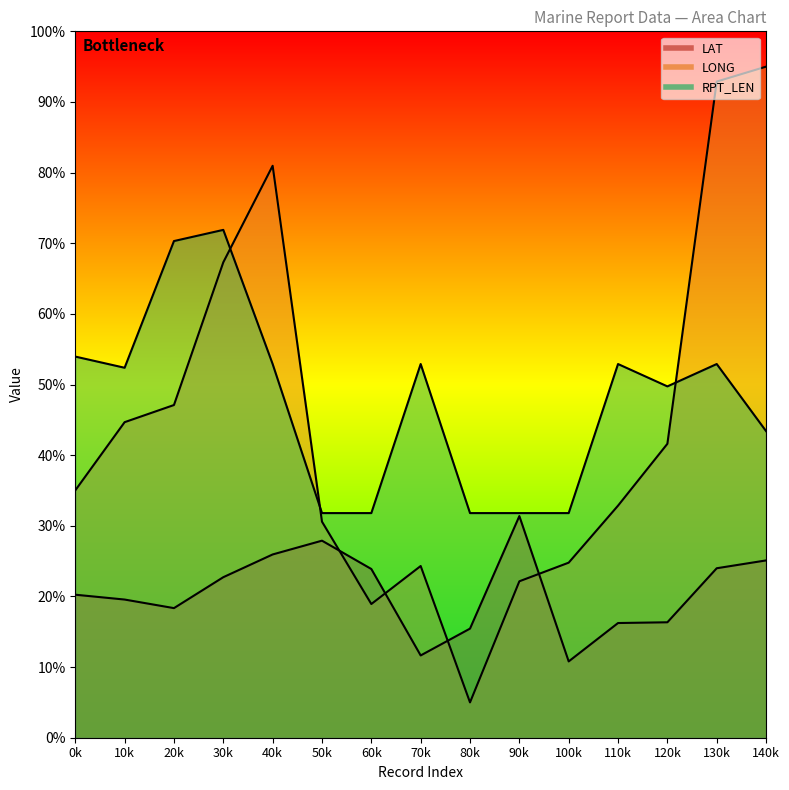

True or false: LAT and RPT_LEN intersect in this chart.

False